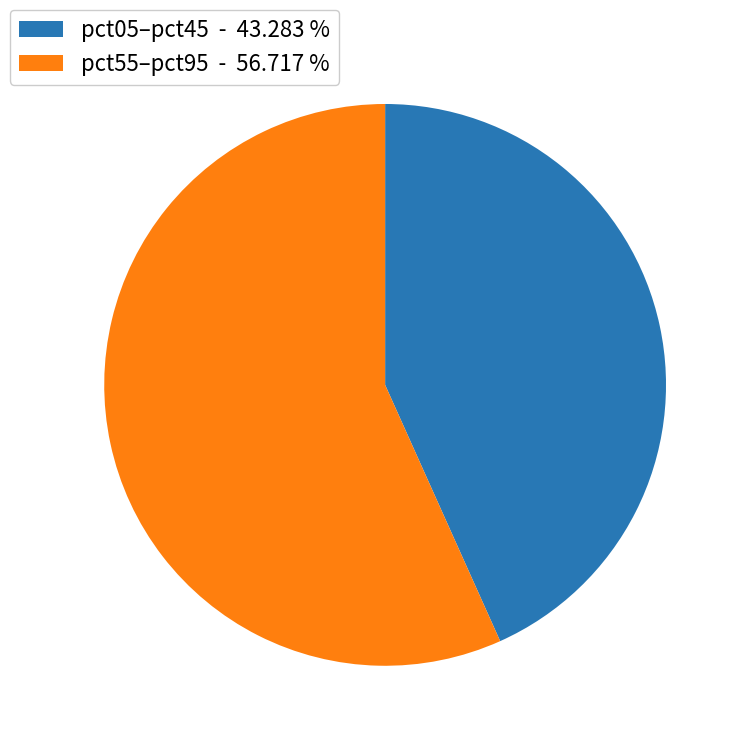

Count the number of slices in the pie.

2